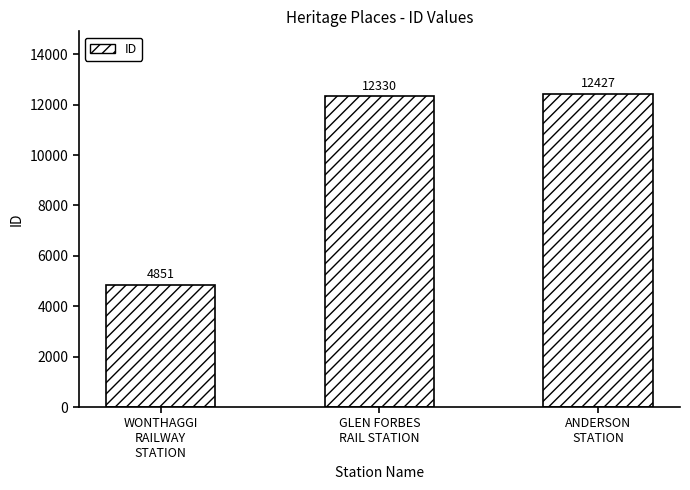

Are the bars grouped side by side (vs. stacked)?

No